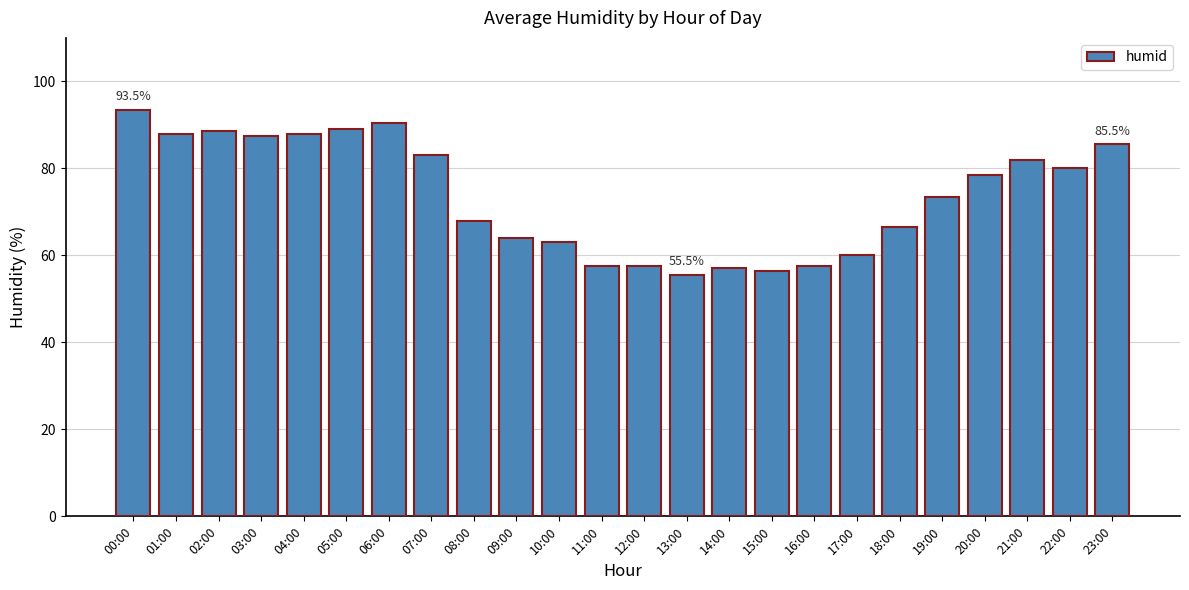

Count the number of data series in this chart.

1